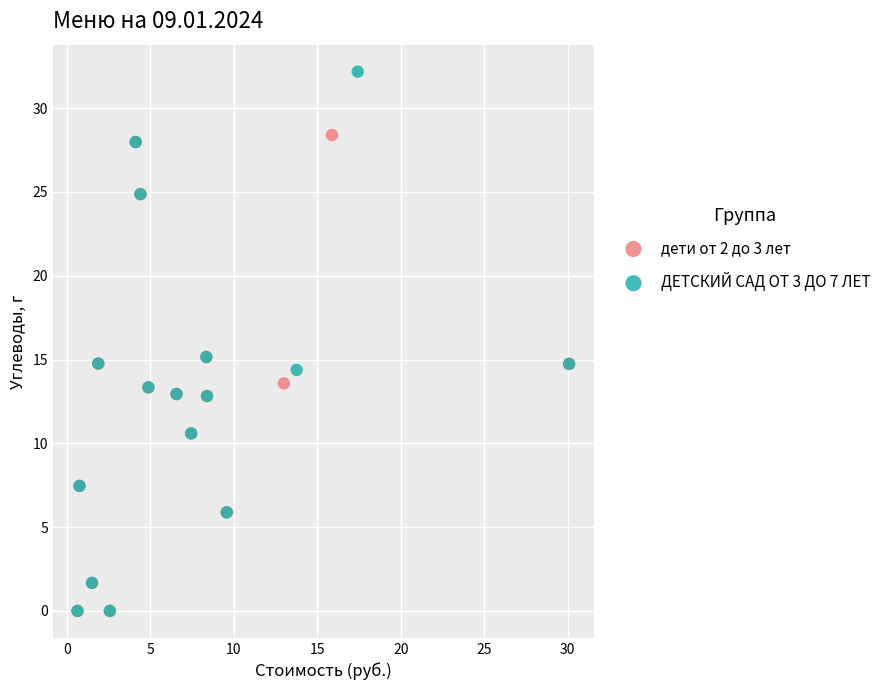

Which series has the widest spread of Y values?

ДЕТСКИЙ САД ОТ 3 ДО 7 ЛЕТ